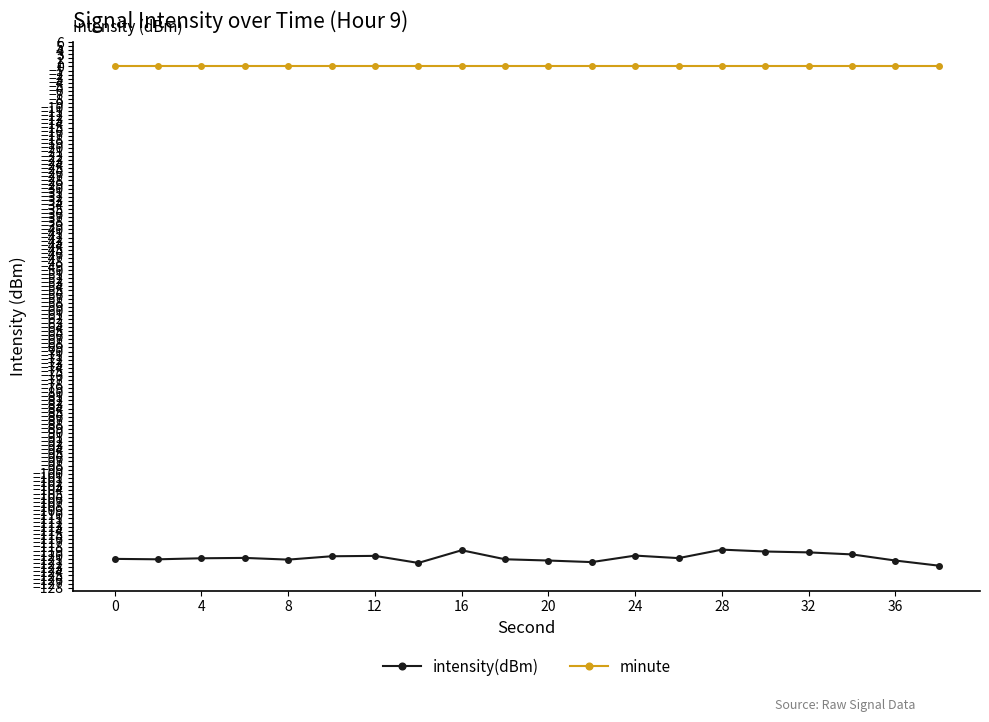

Which series has the largest total across all categories?

minute